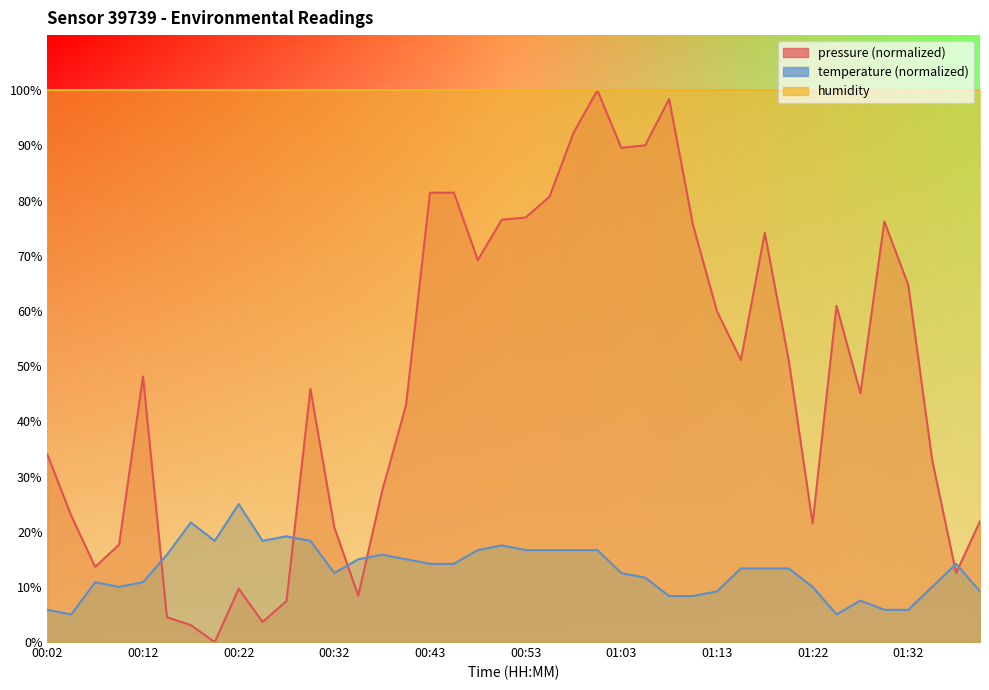

Between 00:43 and 00:29, which is larger?

00:43